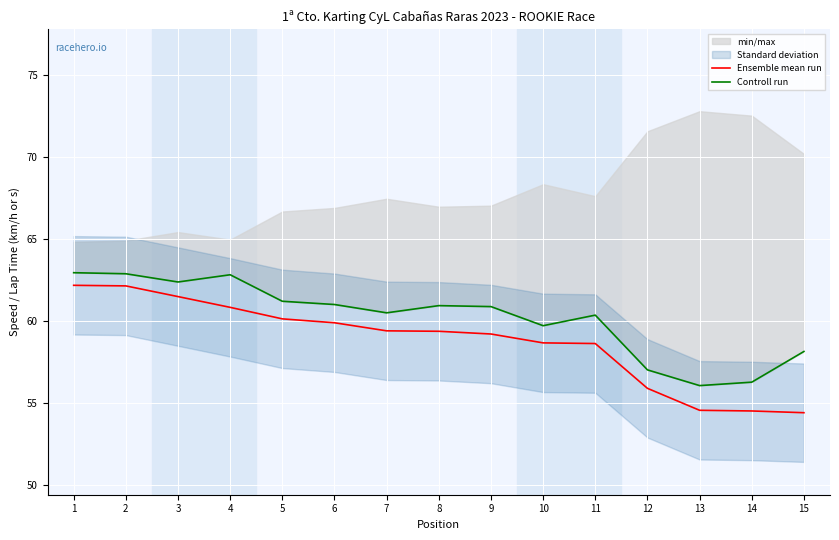

What is the smallest value displayed?

54.4